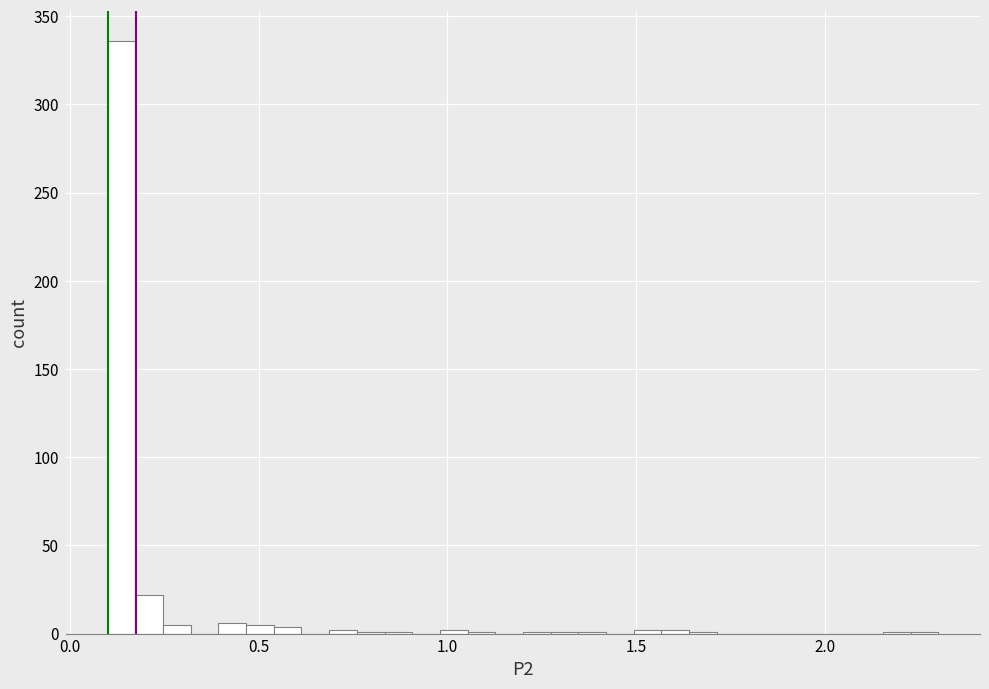

Around what value on the x-axis is the tallest bar? Give the approximate position of its centre, as read against the axis.

0.15